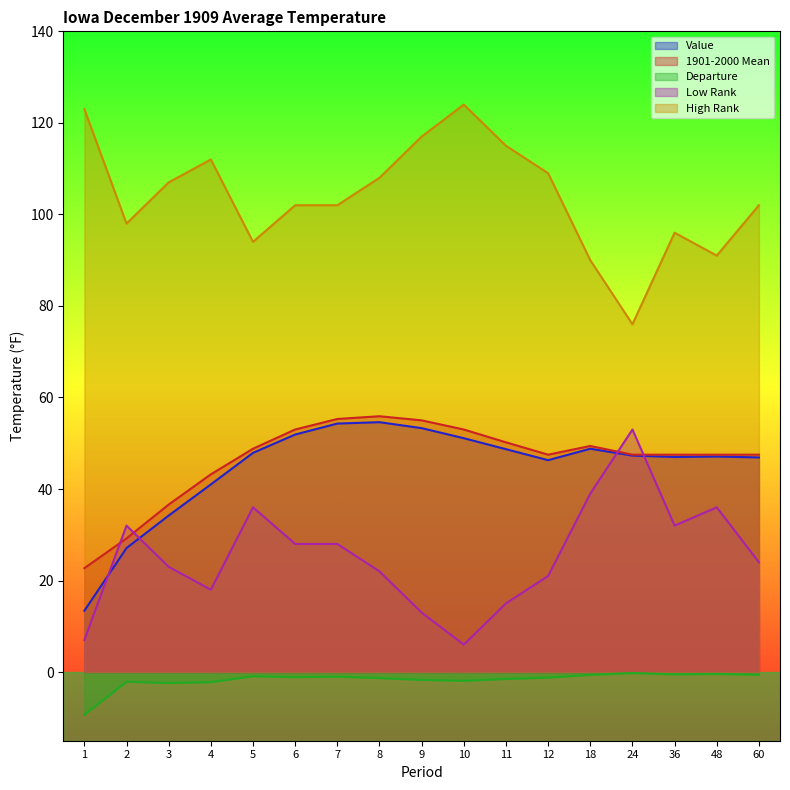

True or false: Value and Departure intersect in this chart.

False